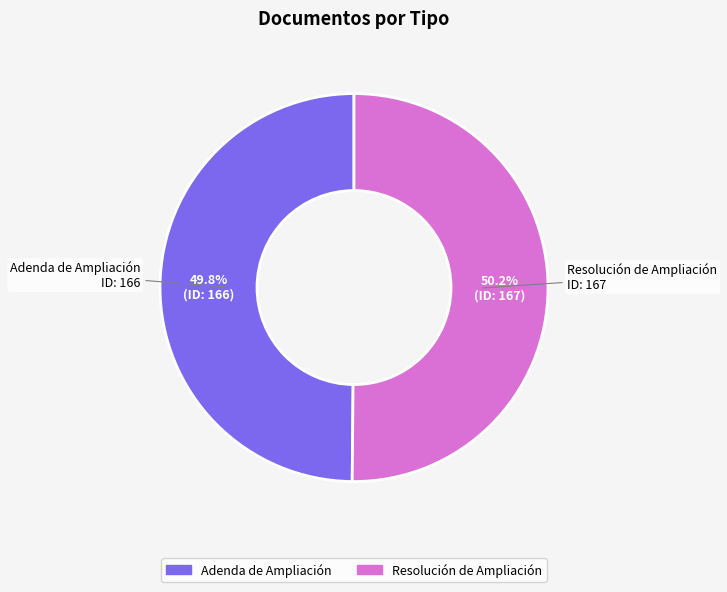

Does any single category account for the majority?

Yes